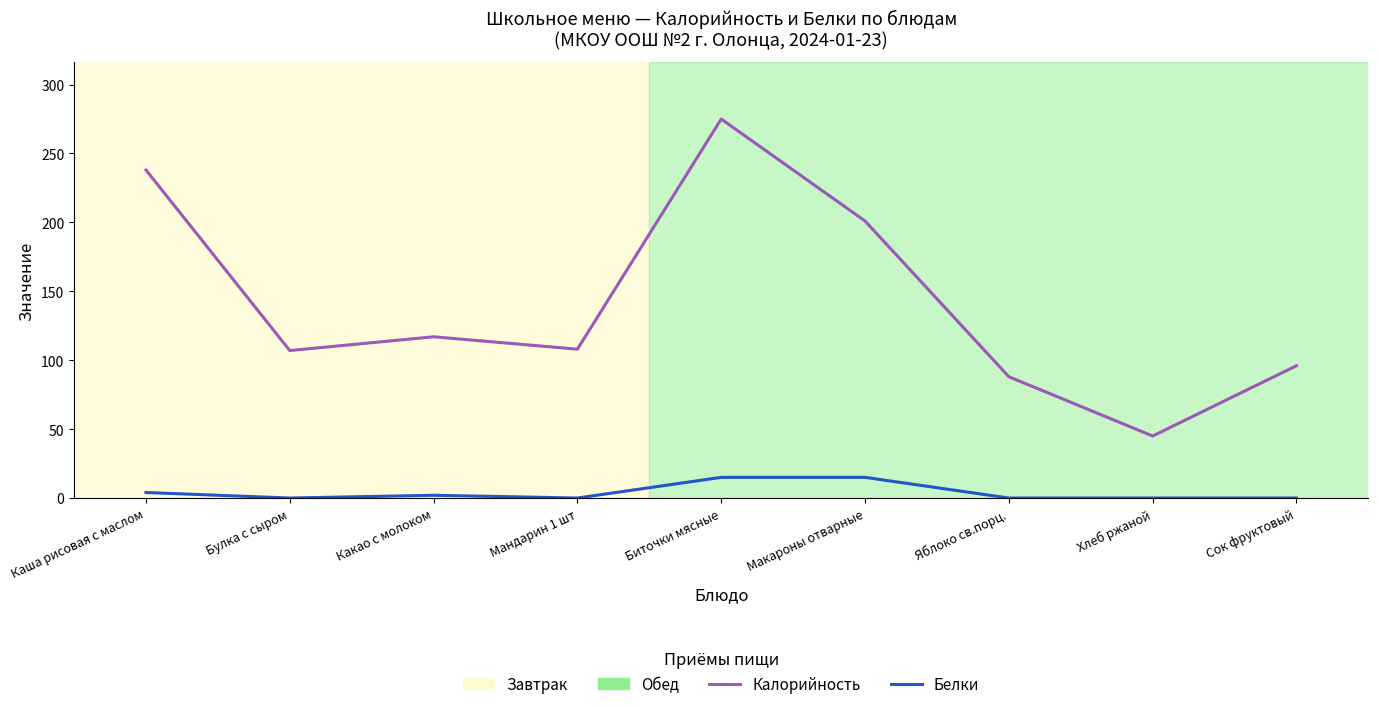

What position from the right is Булка с сыром?

8